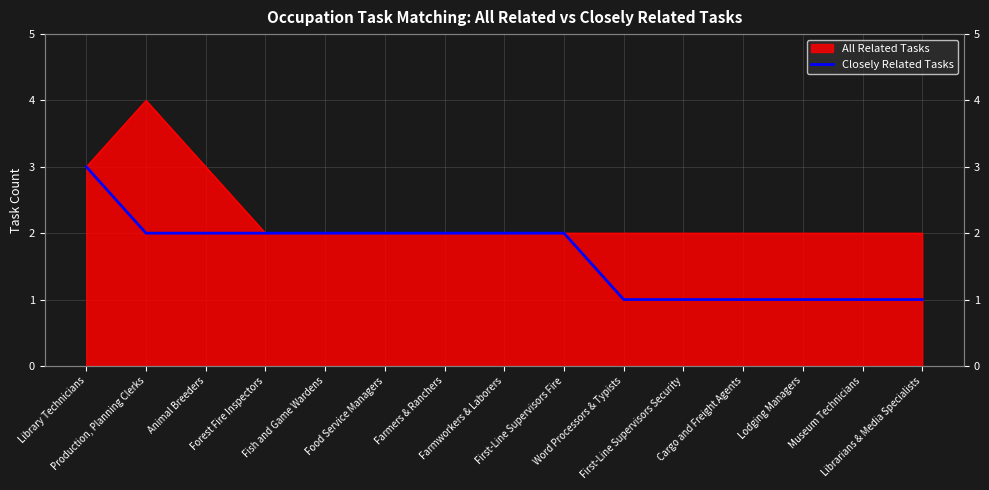

Does the chart display data point markers on the line(s)?

No